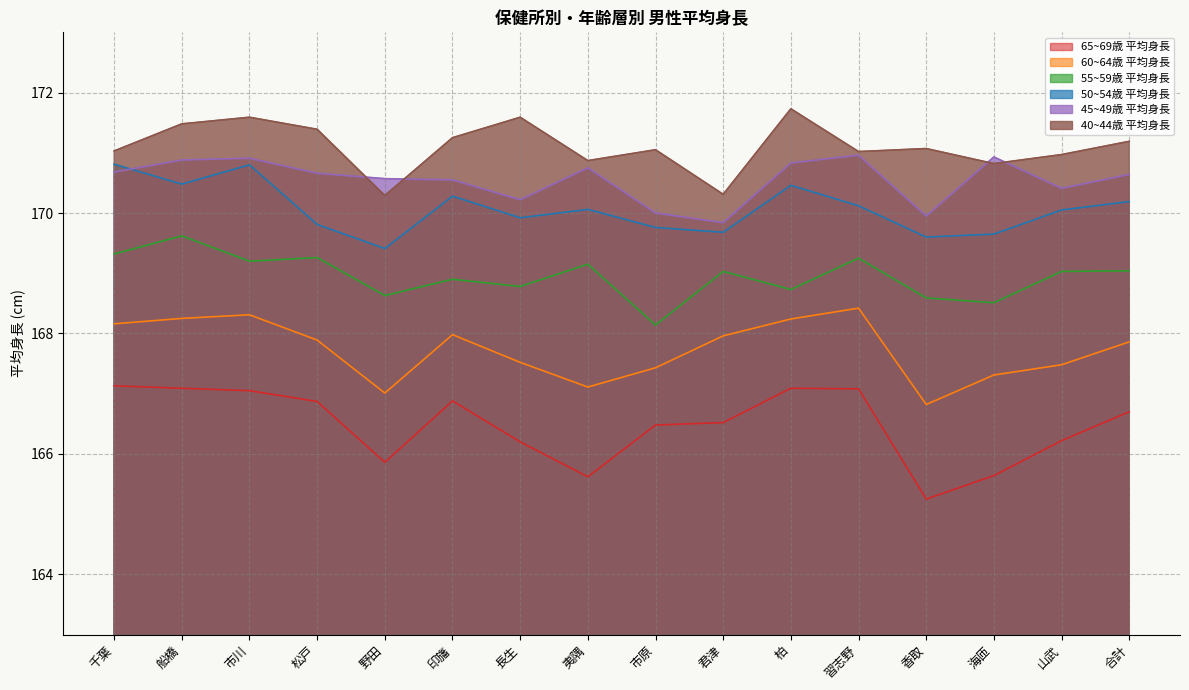

Which has a higher value, 千葉 or 香取?

千葉